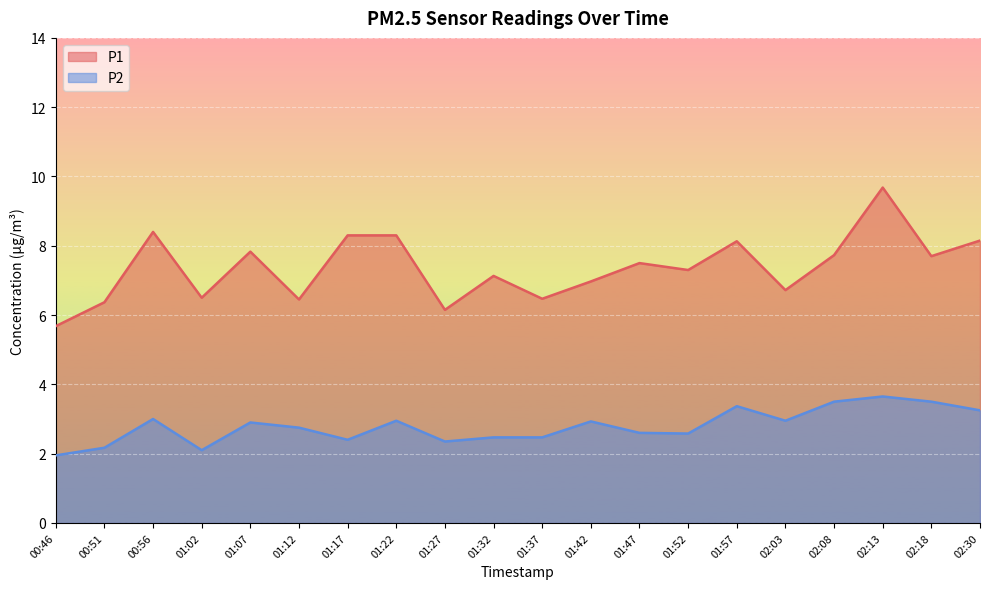

List the series in order of their peak value, lowest first.

P2, P1